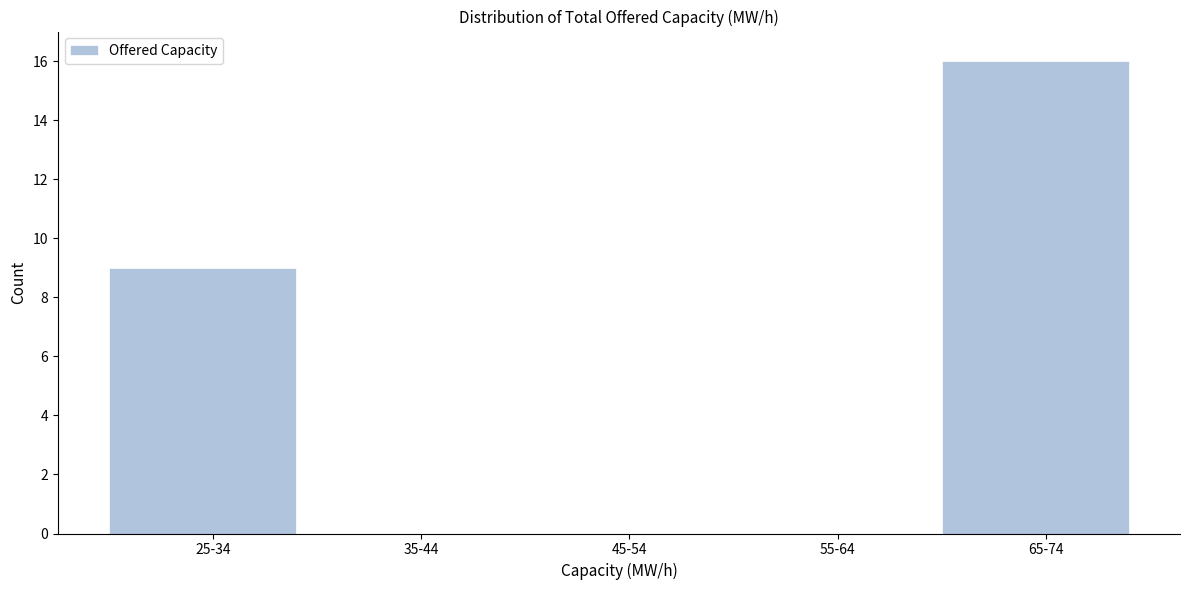

Reading left to right, transcribe all the data shown in this chart.

25-34=9	35-44=0	45-54=0	55-64=0	65-74=16